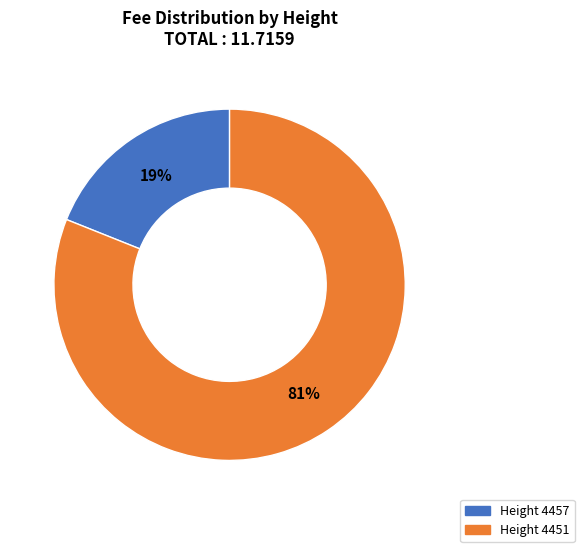

How many segments does this pie chart have?

2